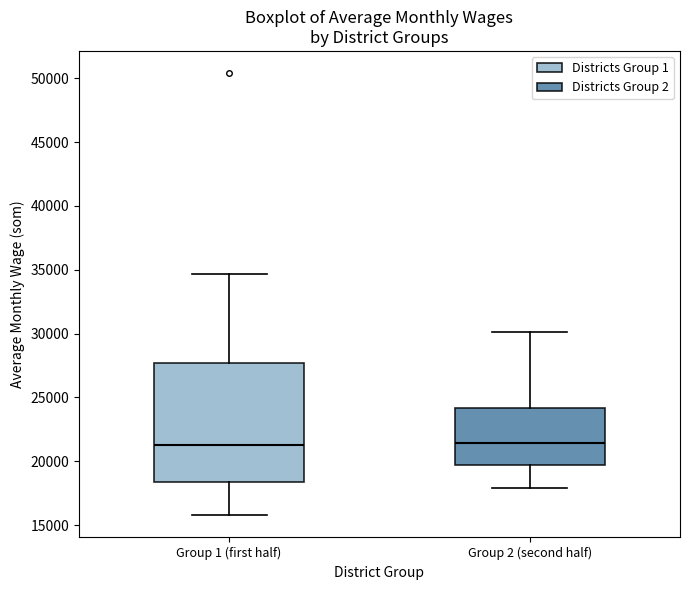

Where does the median line of the box for Group 1 (first half) sit on the y-axis? The values are not printed on the chart, so give them approximately, as read against the axis.

21500